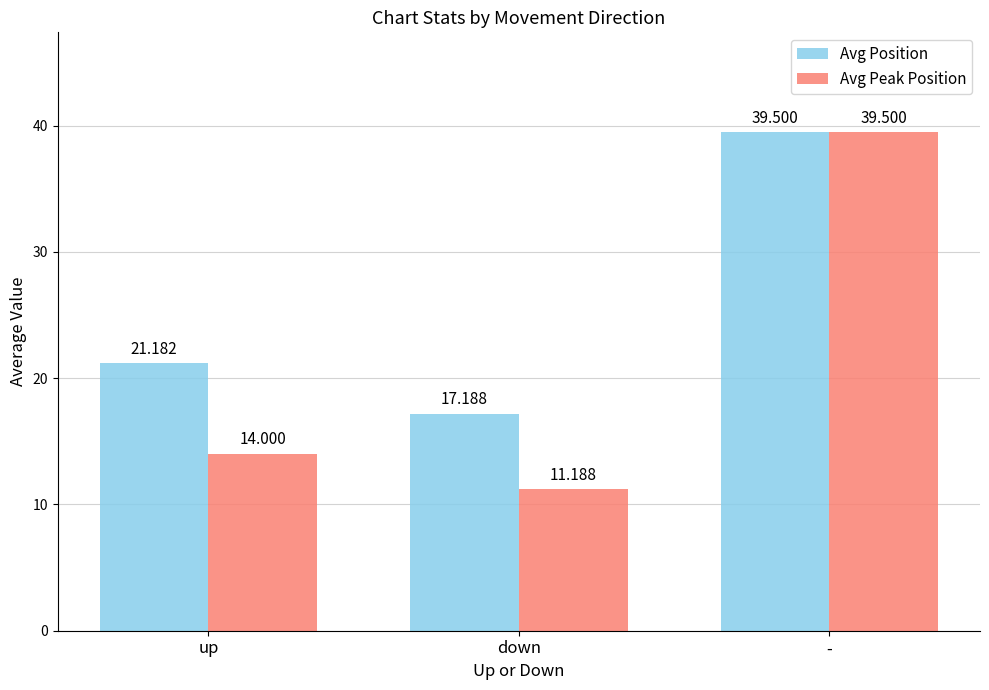

At how many categories does at least one series exceed 37?

1